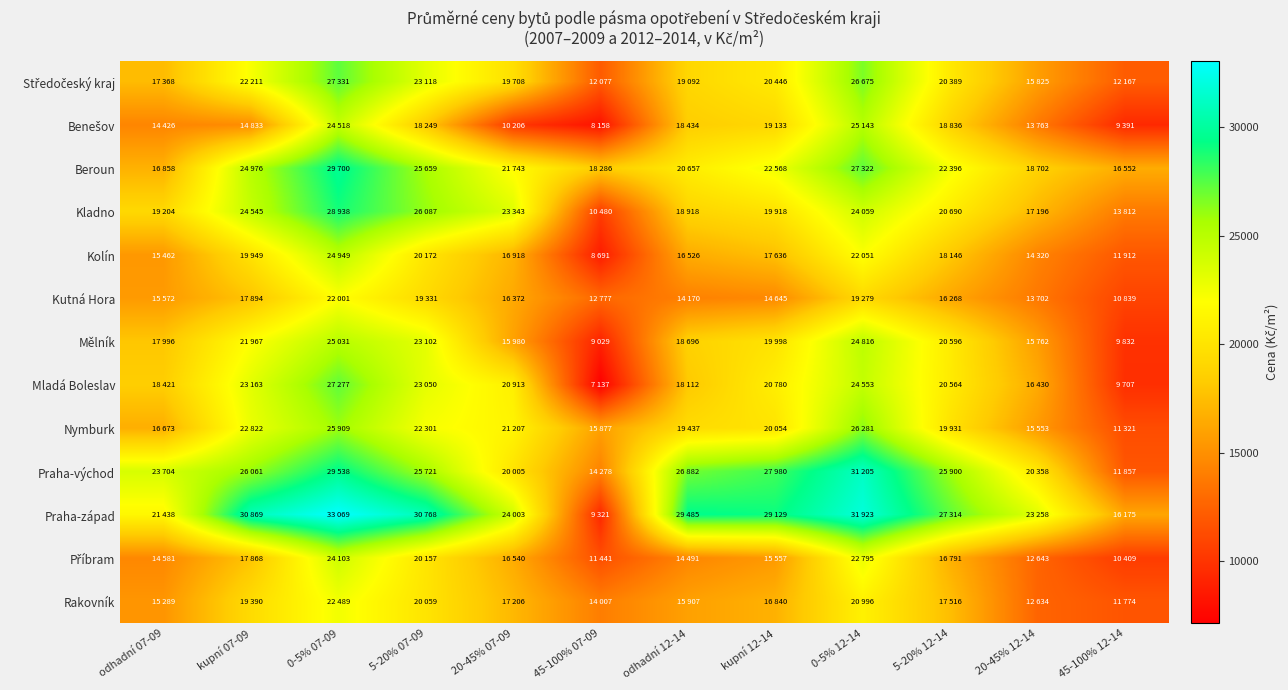

Which series has the widest spread of values?

Praha-západ